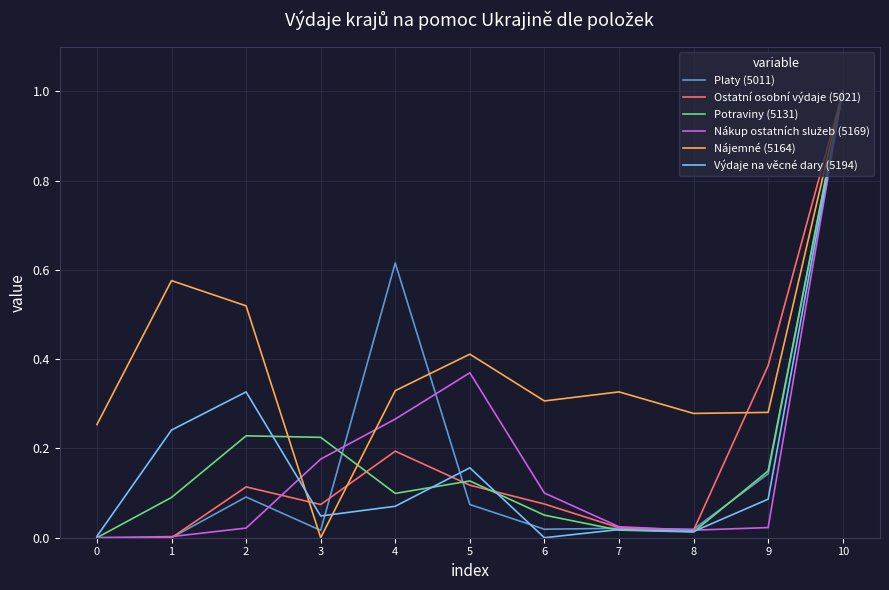

The value of Platy (5011) at 1 is 0.0. True or false?

True